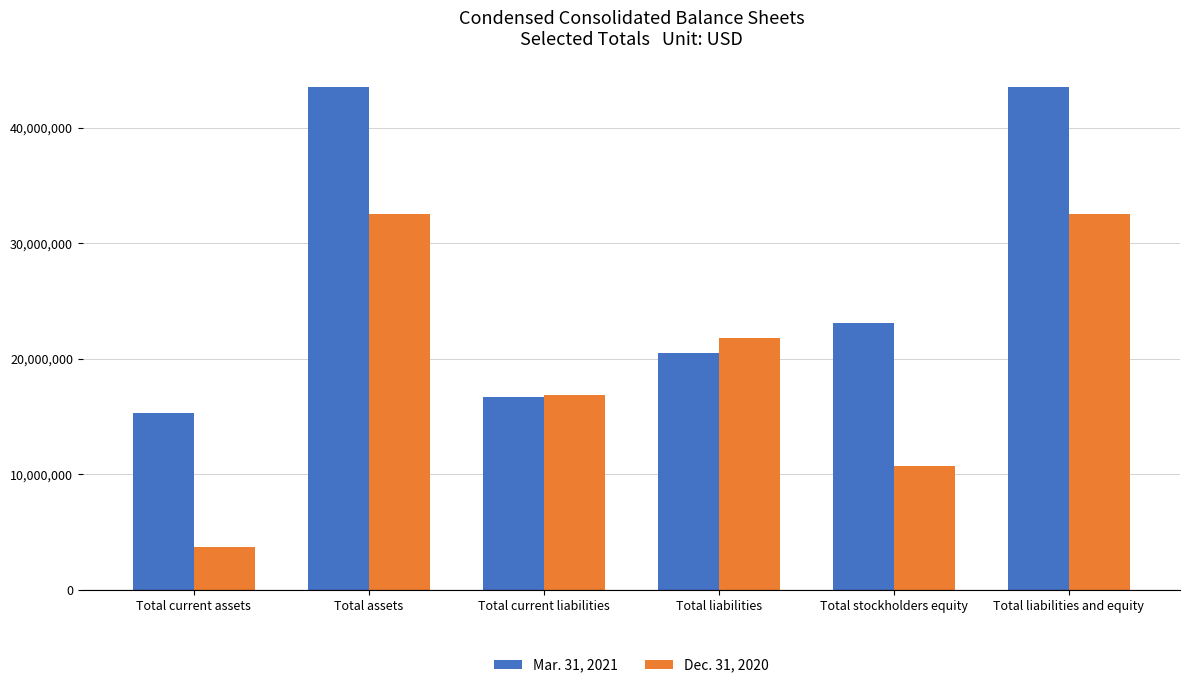

Is it true that Mar. 31, 2021 equals 23255163 at Total liabilities and equity?

False